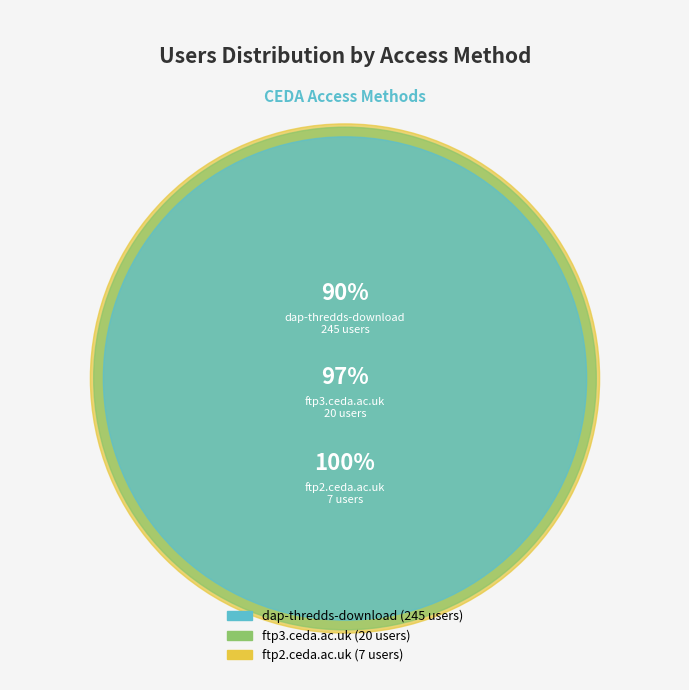

Count the number of slices in the pie.

3